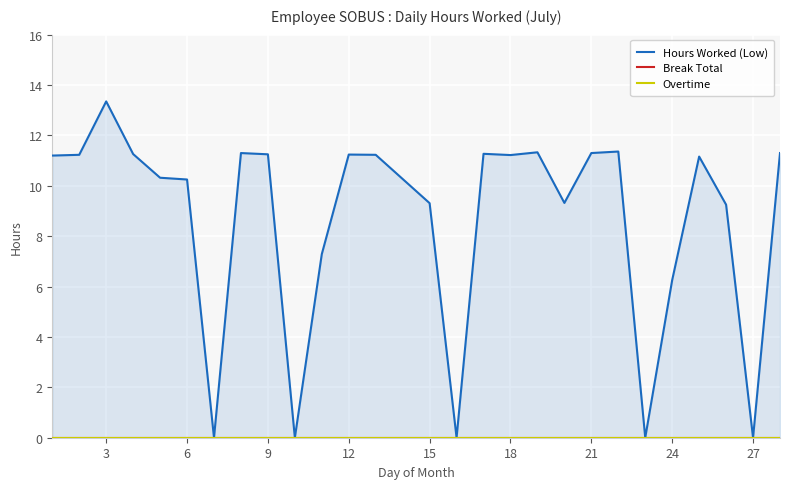

Is the value of Hours Worked (Low) at 20 greater than the value of Overtime at 6?

Yes